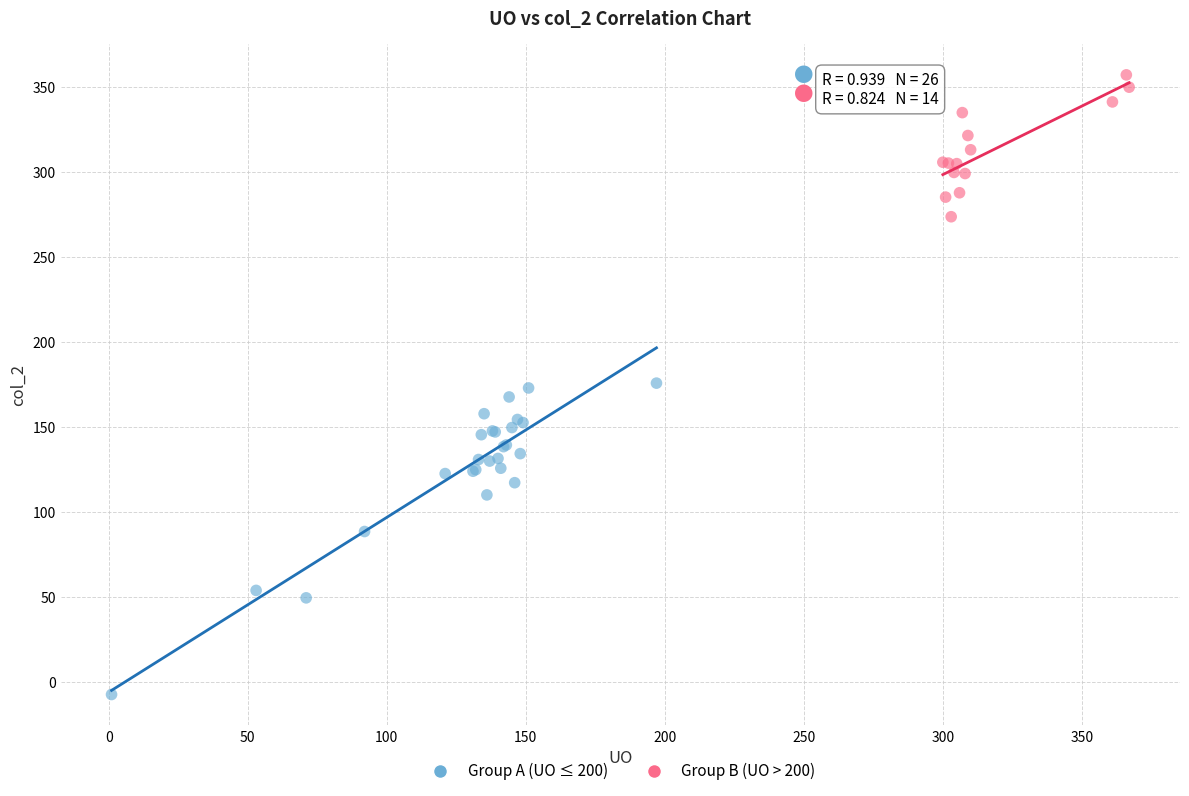

Which series contains the highest Y value?

Group B (UO > 200)